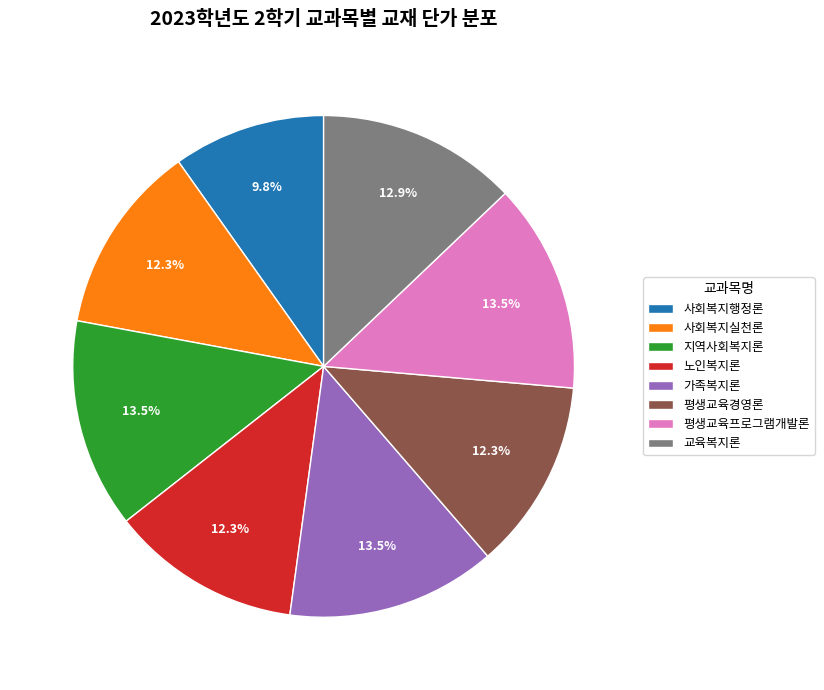

Does any single category account for the majority?

No